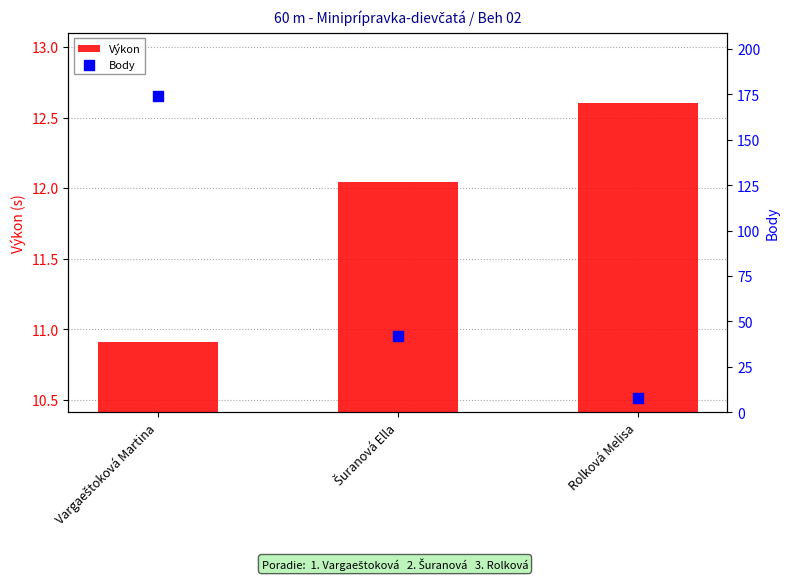

At which category is the sum across all series the highest?

Vargaeštoková Martina